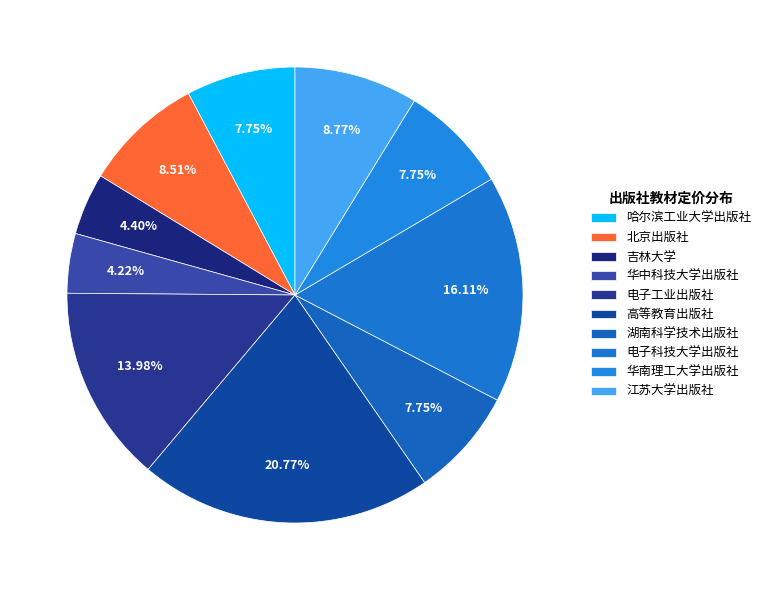

Is the sum of 华南理工大学出版社 and 北京出版社 greater than half?

No